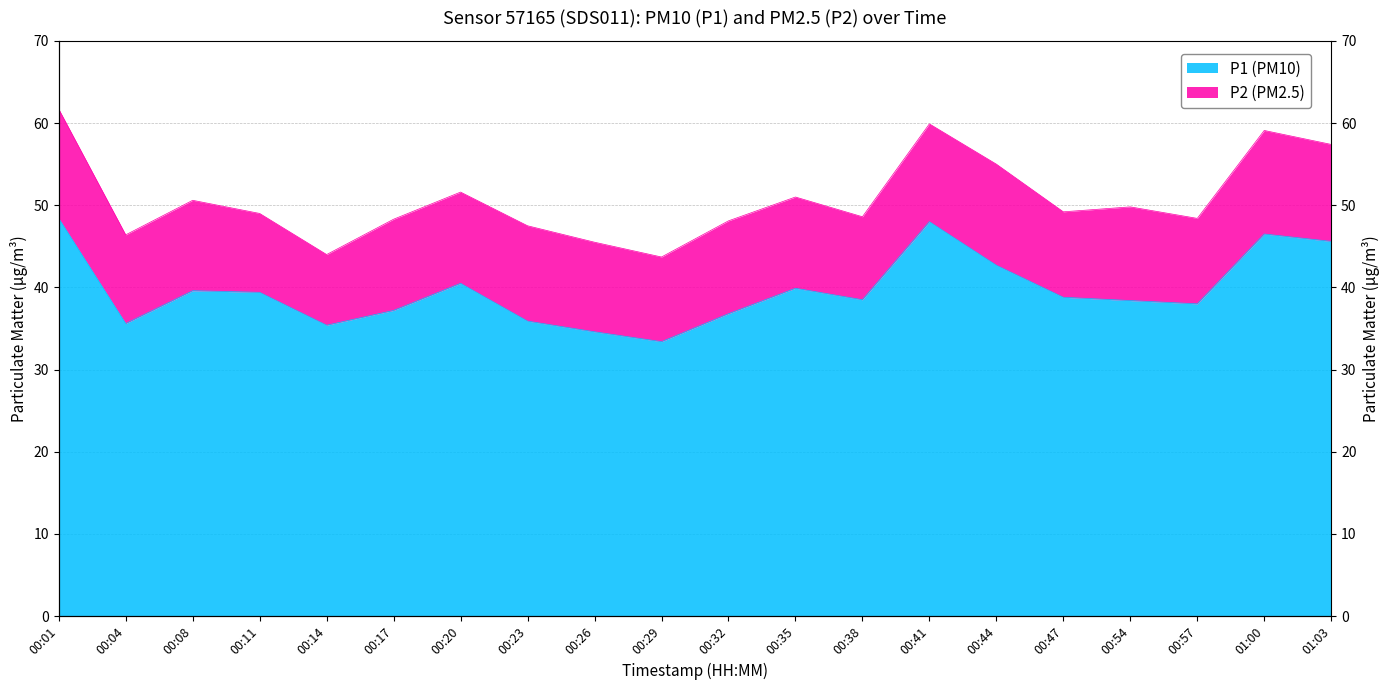

What is the ratio of the value at 00:44 to the value at 00:14?

1.2